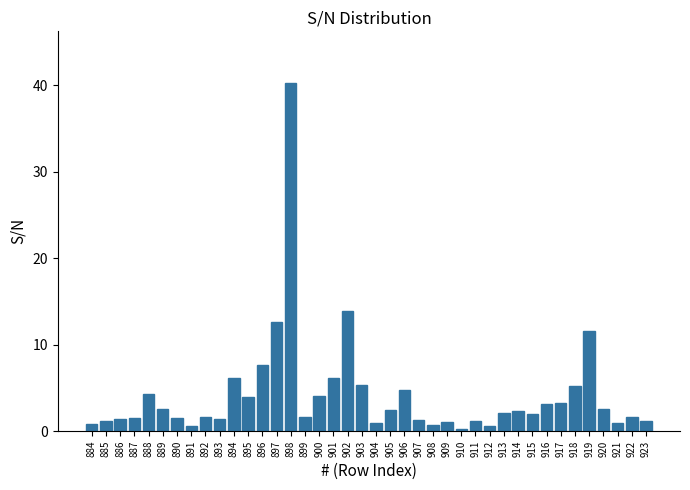

Read the value at 889.

2.6